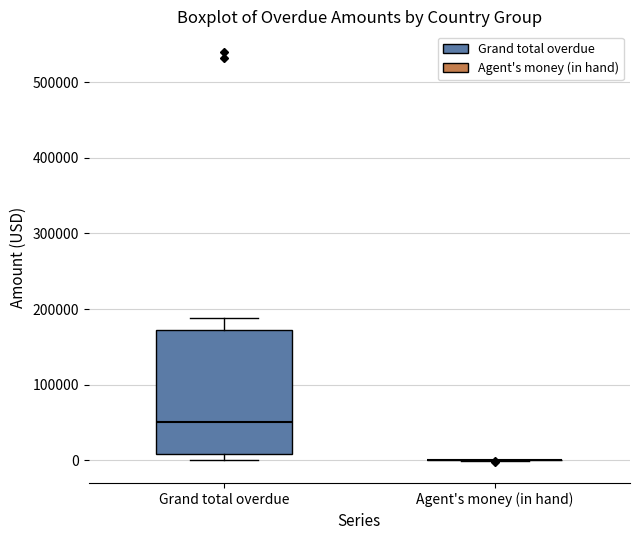

Reading left to right, read every box against the y-axis: the position of its median line, the range the box covers, and the ends of its whiskers. The values are not printed on the chart, so give them approximately, as read against the axis.

Grand total overdue: median 50000, box 10000 to 170000, whiskers 0 to 190000
Agent's money (in hand): box collapsed to a line at 0, whiskers 0 to 0